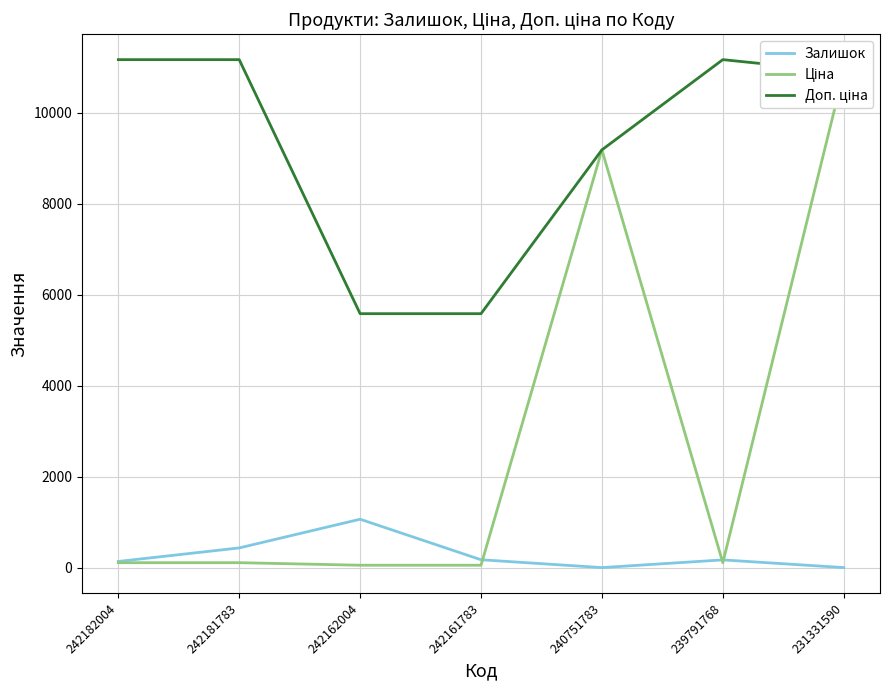

What are all the series names shown in the legend?

Залишок, Ціна, Доп. ціна